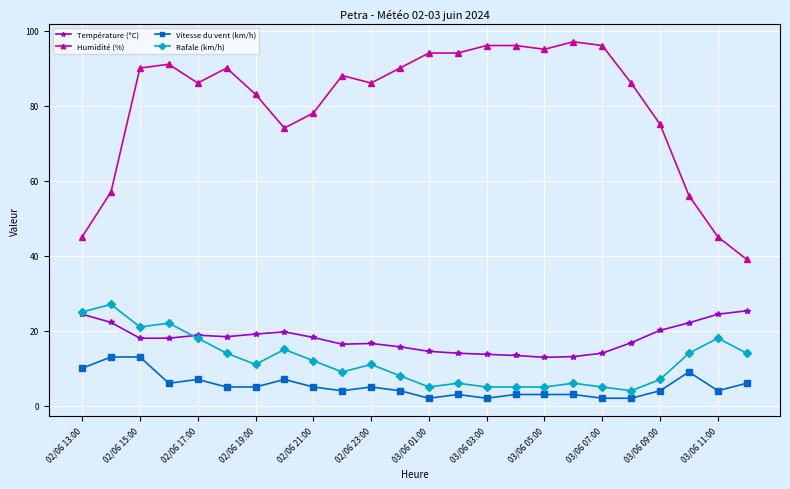

Which series has the largest range (max minus min)?

Humidité (%)